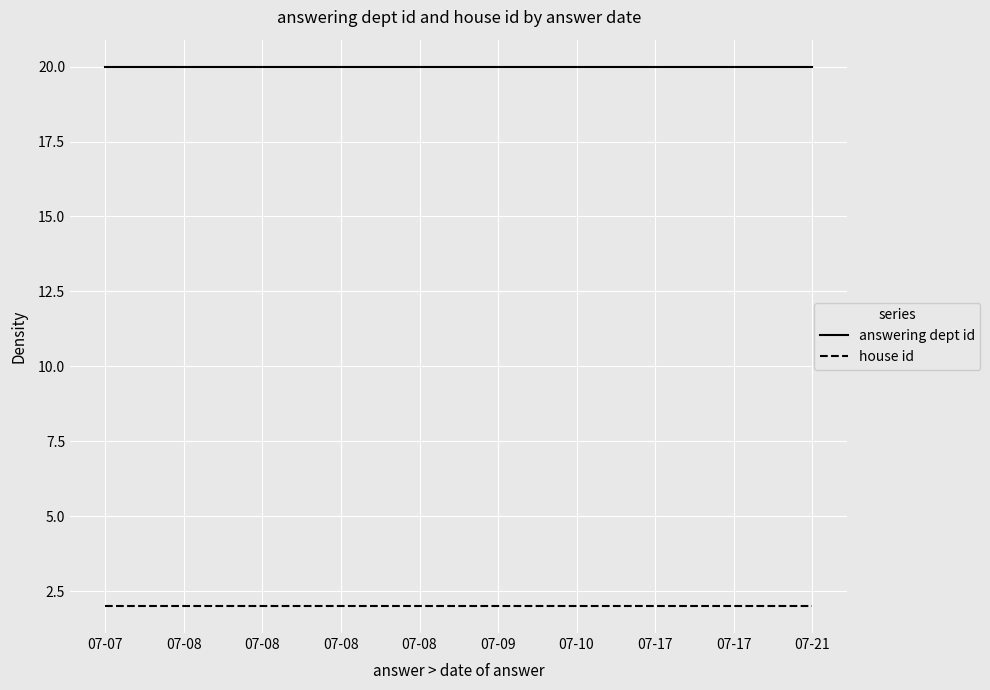

True or false: house id and answering dept id cross at least once.

False